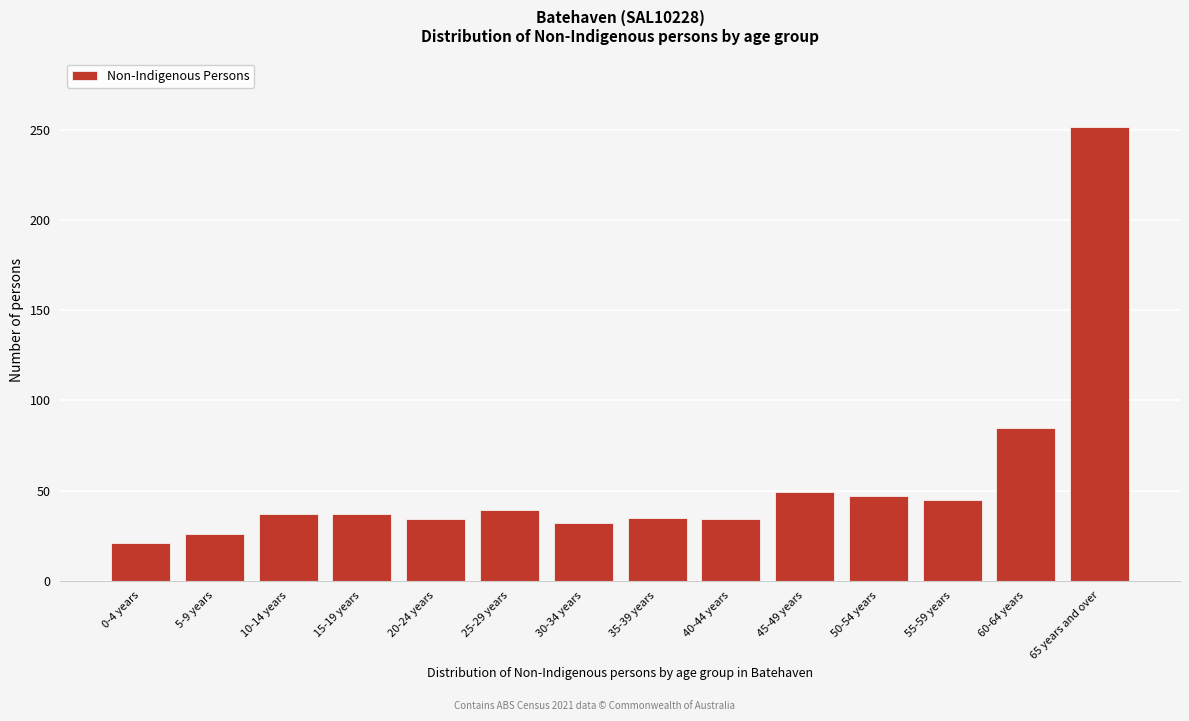

The value at 45-49 years is 49. True or false?

True